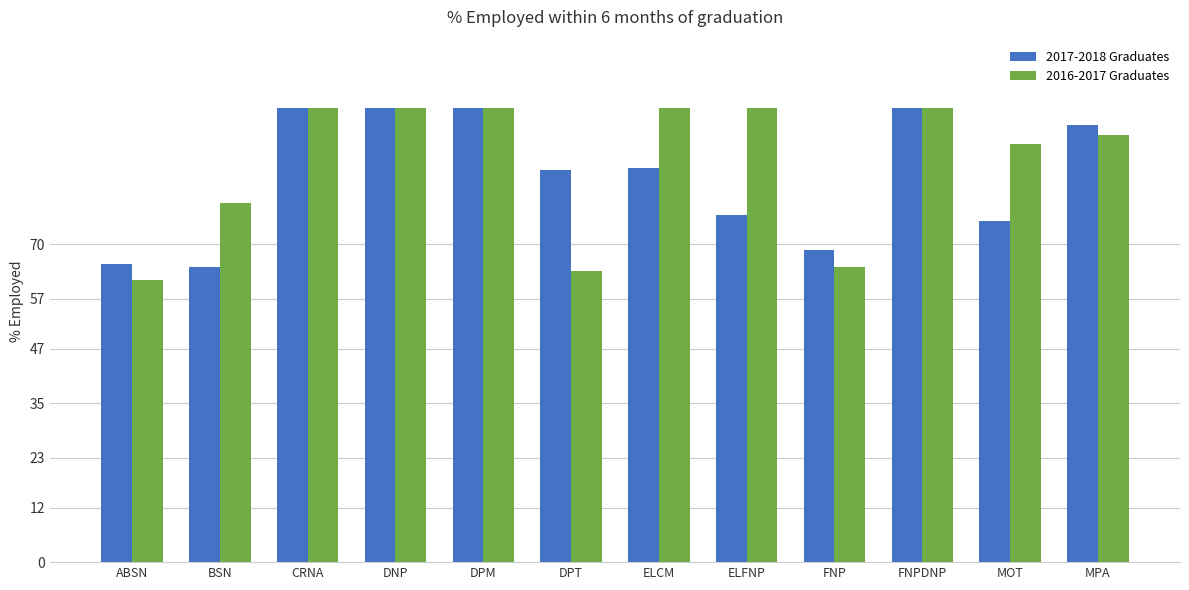

What are all the series names shown in the legend?

2017-2018 Graduates, 2016-2017 Graduates